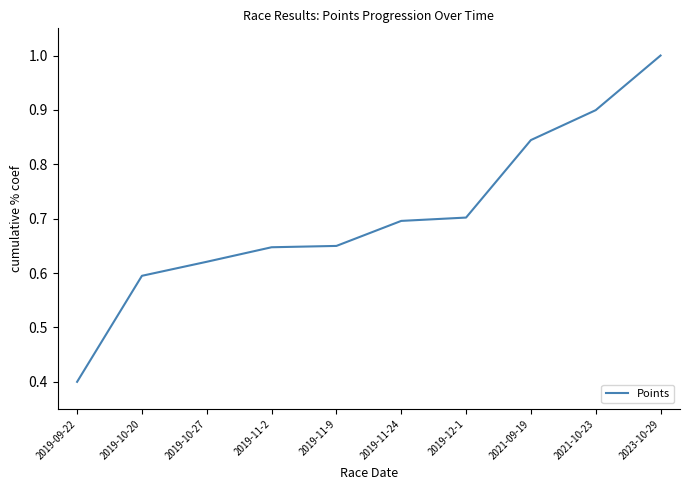

What is the sum of the values at 2019-11-9 and 2021-09-19?

1.5